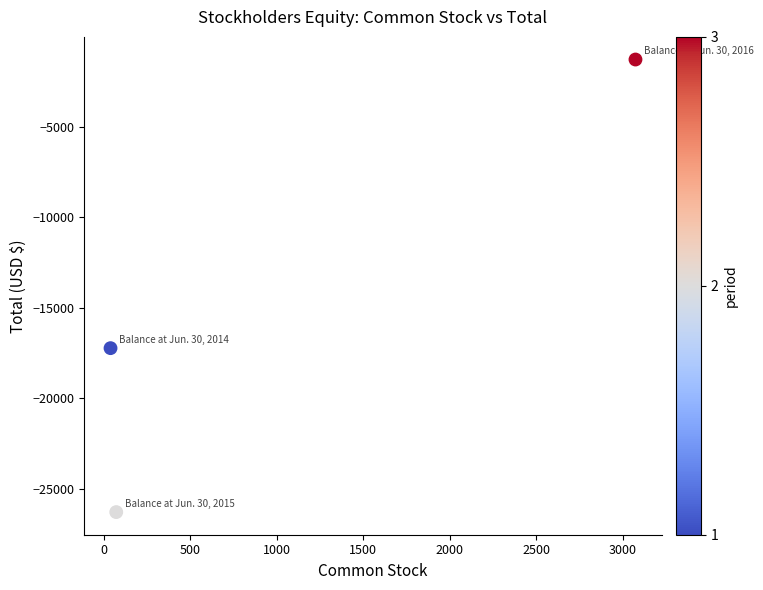

What is the range of Y values (max minus min)?

25005